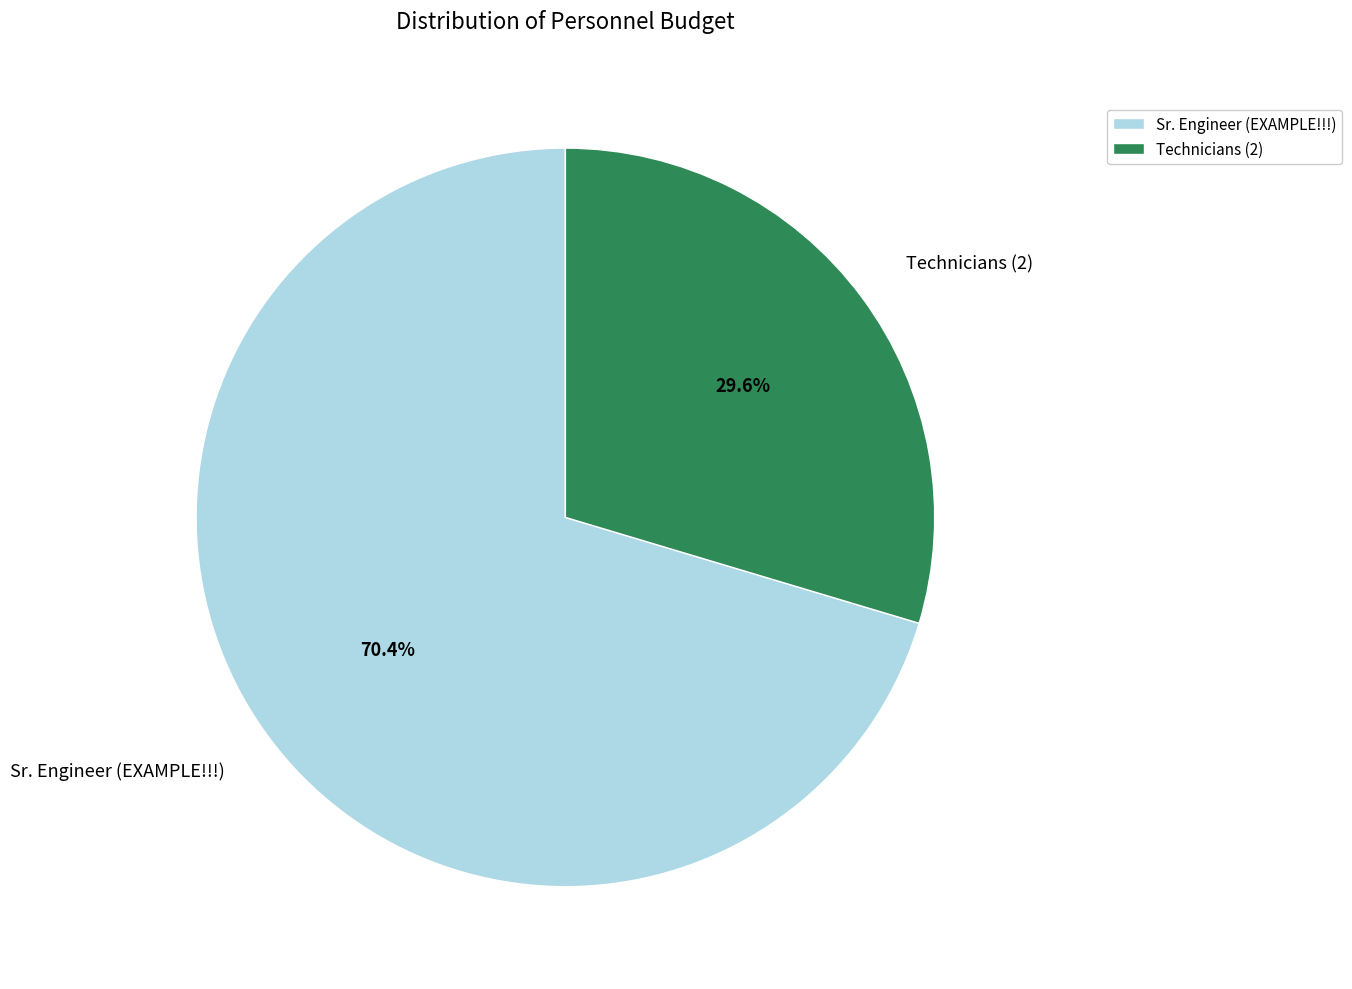

What portion of the pie excludes Technicians (2)?

70.4%